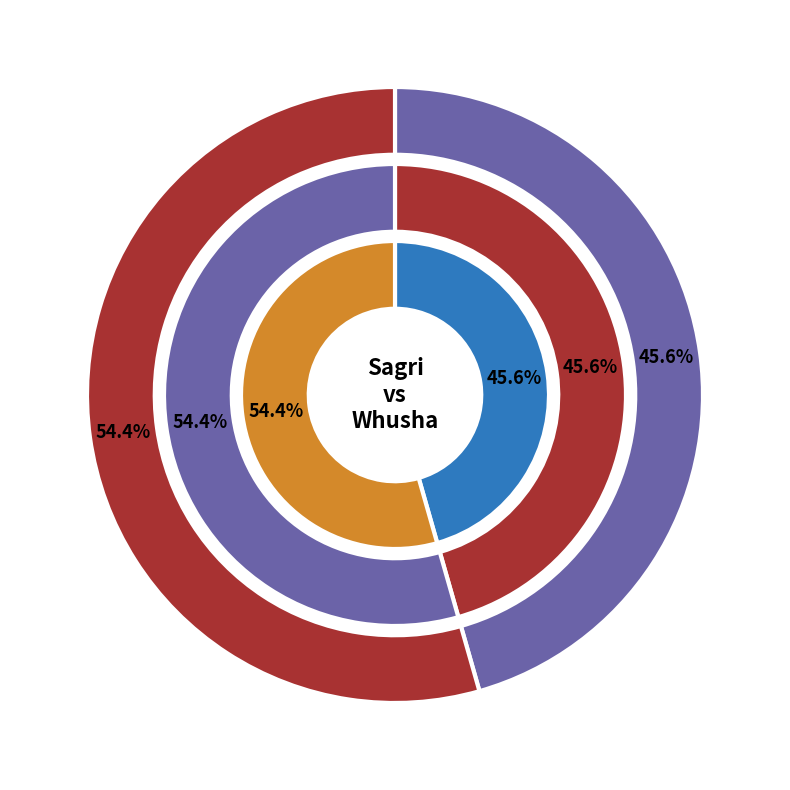

Rank the categories by value from lowest to highest.

Sagri, Whusha